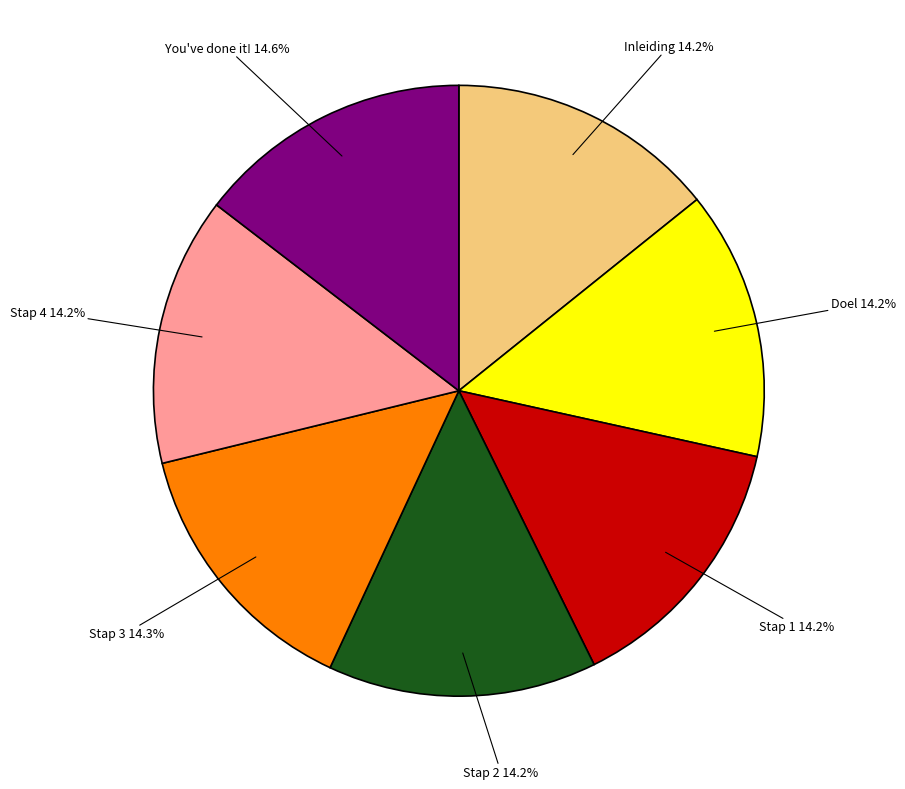

Combined, do Stap 1 and Stap 3 account for over 50%?

No